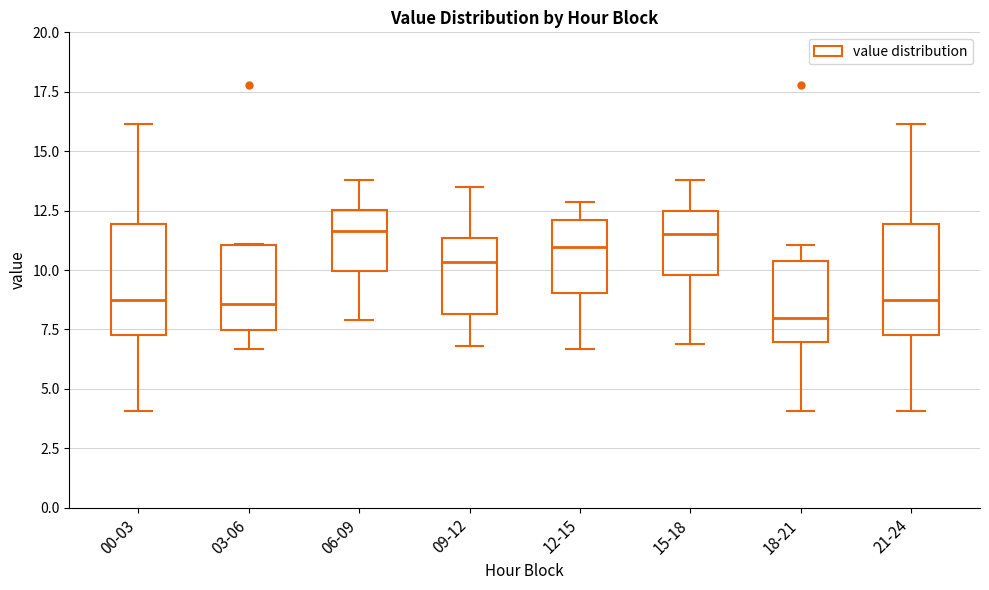

Reading left to right, read every box against the y-axis: the position of its median line, the range the box covers, and the ends of its whiskers. The values are not printed on the chart, so give them approximately, as read against the axis.

00-03: median 9.0, box 7.5 to 12.0, whiskers 4.0 to 16.0
03-06: median 8.5, box 7.5 to 11.0, whiskers 6.5 to 11.0
06-09: median 11.5, box 10.0 to 12.5, whiskers 8.0 to 14.0
09-12: median 10.5, box 8.0 to 11.5, whiskers 7.0 to 13.5
12-15: median 11.0, box 9.0 to 12.0, whiskers 6.5 to 13.0
15-18: median 11.5, box 10.0 to 12.5, whiskers 7.0 to 14.0
18-21: median 8.0, box 7.0 to 10.5, whiskers 4.0 to 11.0
21-24: median 9.0, box 7.5 to 12.0, whiskers 4.0 to 16.0